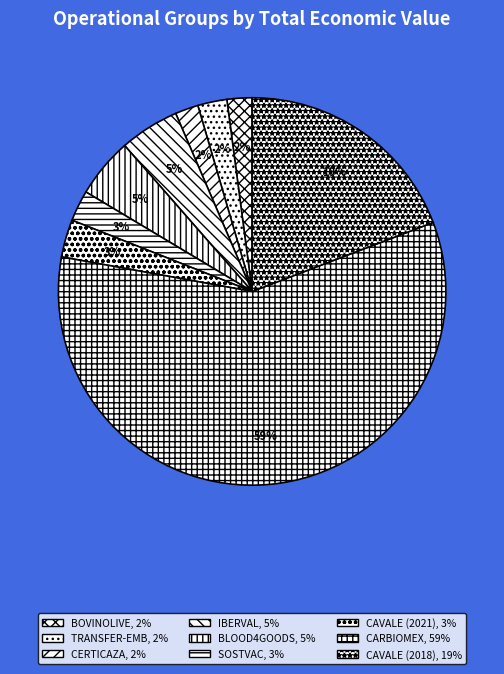

Is CERTICAZA the majority of the pie?

No